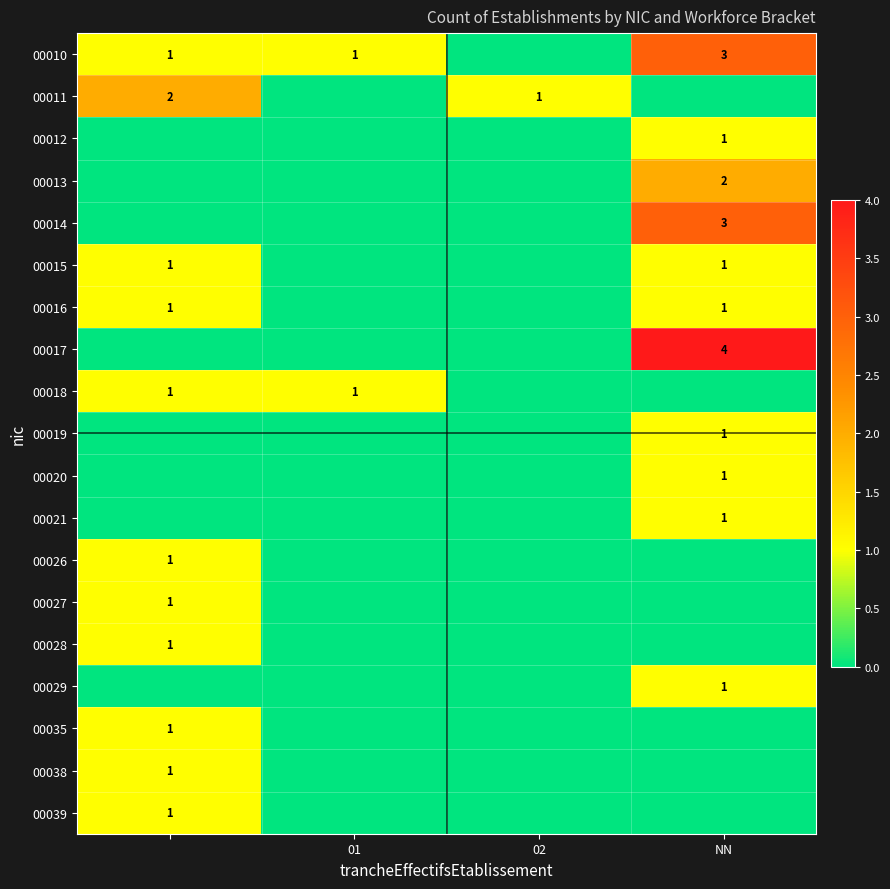

The 00016 series shows 2 at NN. True or false?

False